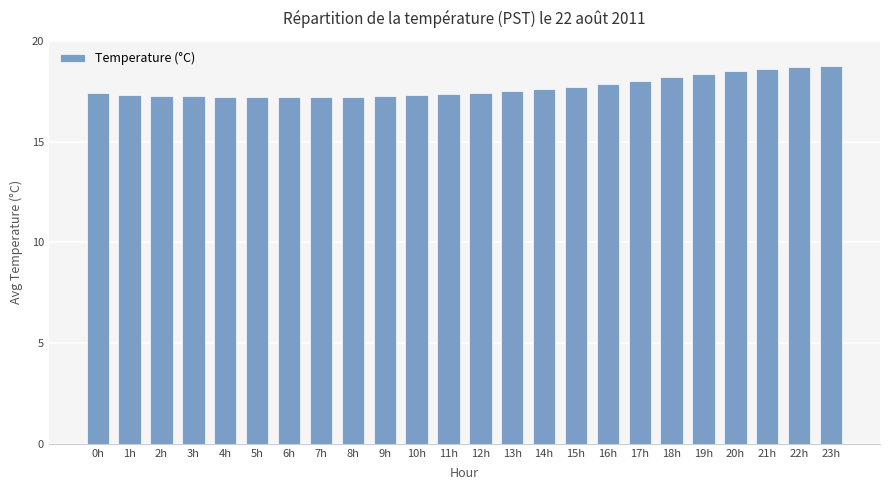

Approximately how many times larger is the value at 22h compared to 17h?

1.0